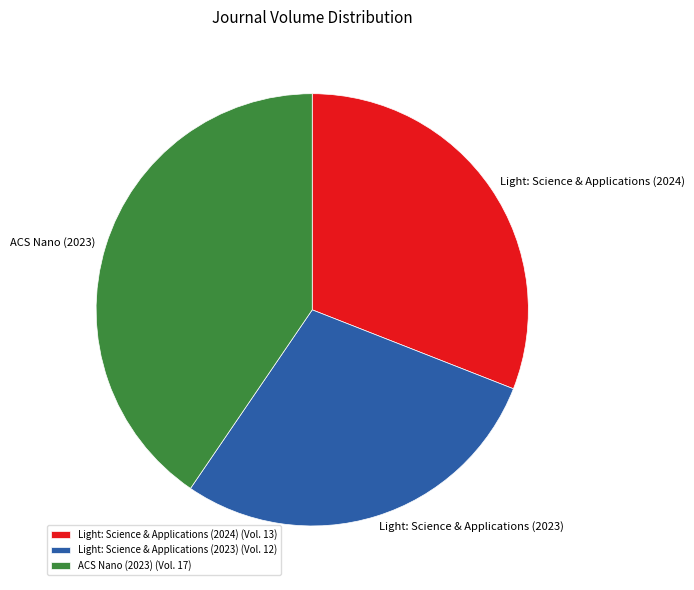

Is Light: Science & Applications (2023) the majority of the pie?

No